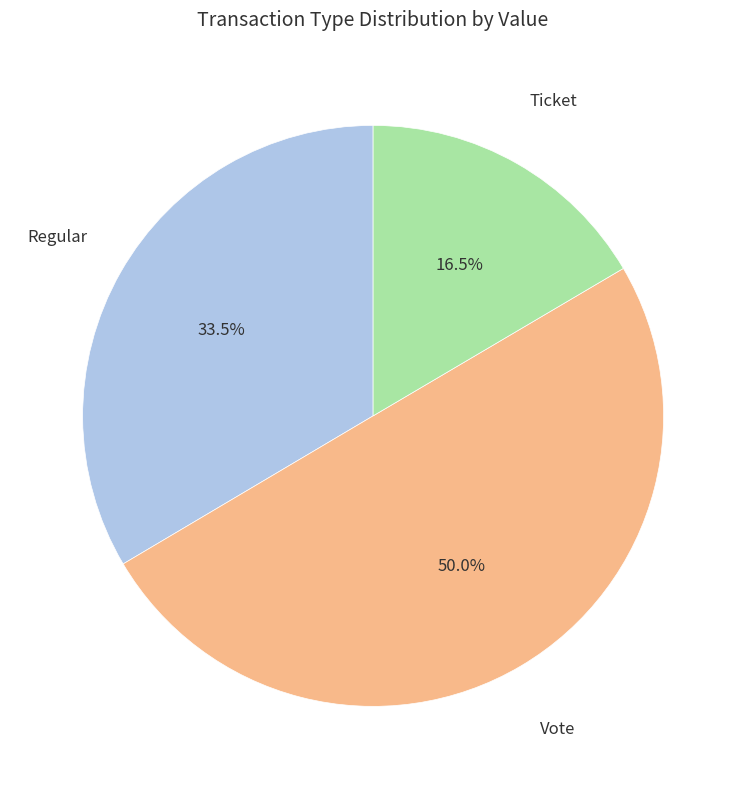

How many segments does this pie chart have?

3